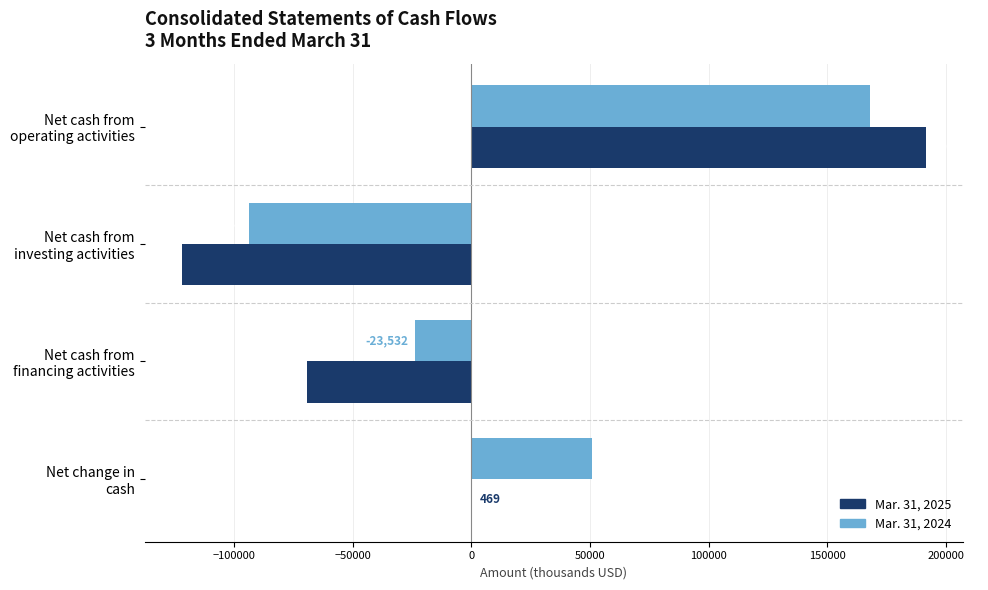

How many series are shown in this chart?

2